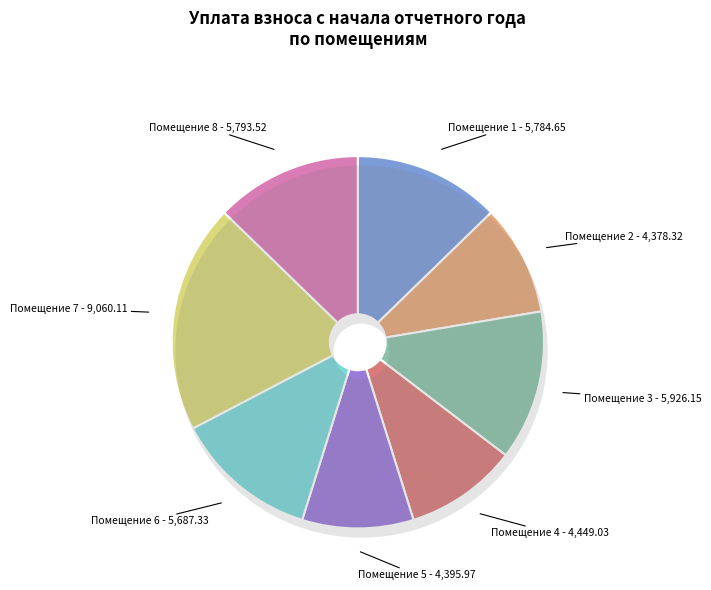

Combined, do 2 and 3 account for over 50%?

No